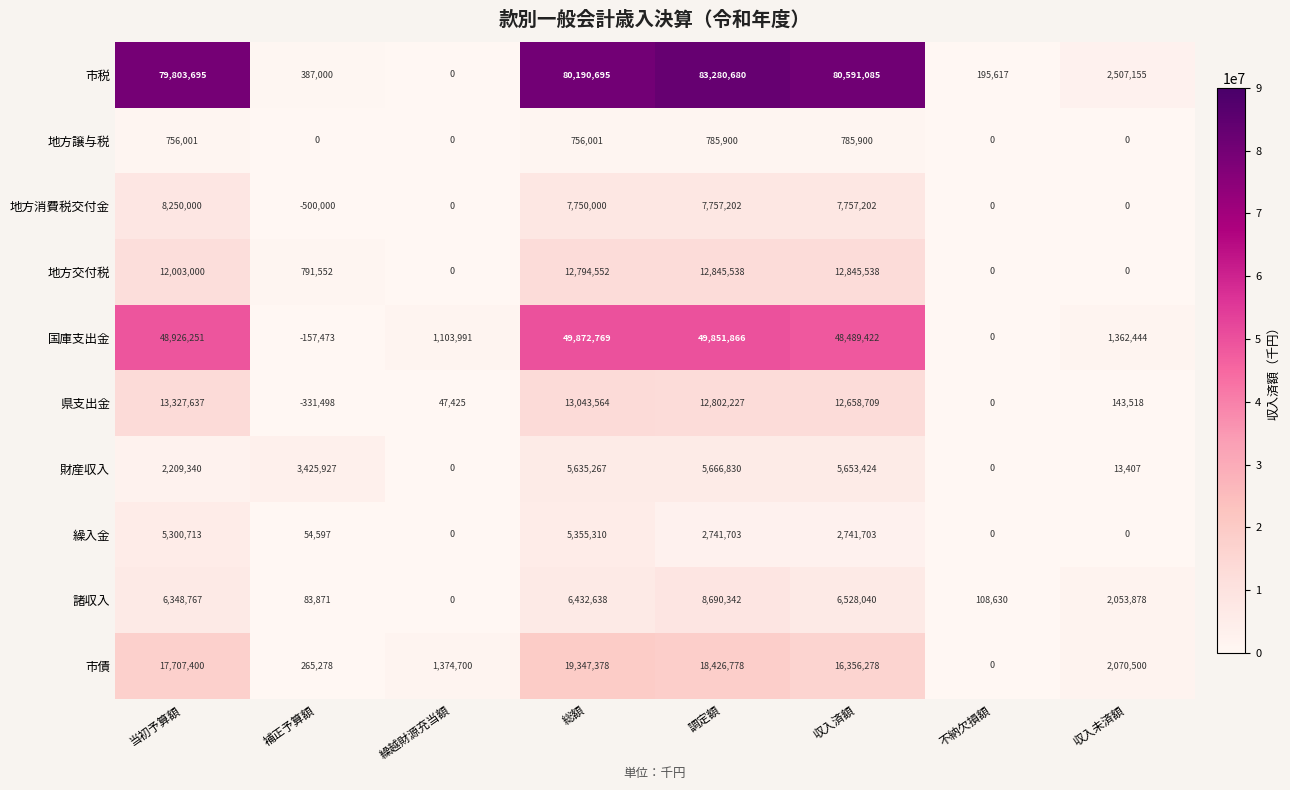

Rank the series by their maximum value, from highest to lowest.

市税, 国庫支出金, 市債, 県支出金, 地方交付税, 諸収入, 地方消費税交付金, 財産収入, 繰入金, 地方譲与税